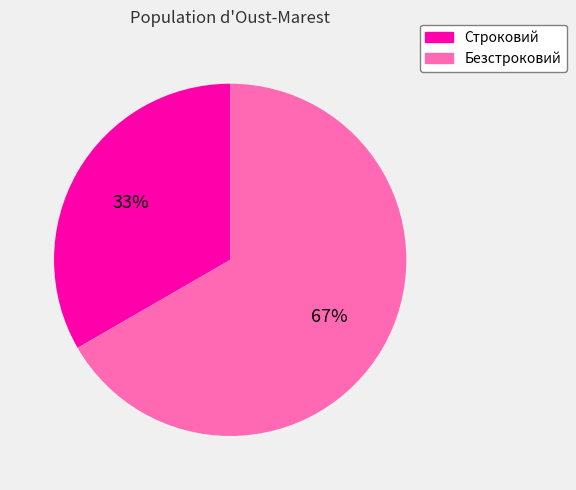

Is the sum of Безстроковий and Строковий greater than half?

Yes